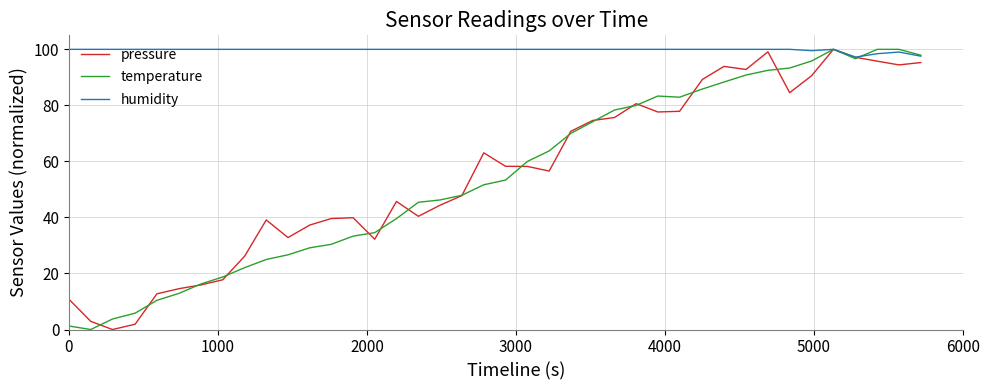

What is the maximum value for temperature?

100.0